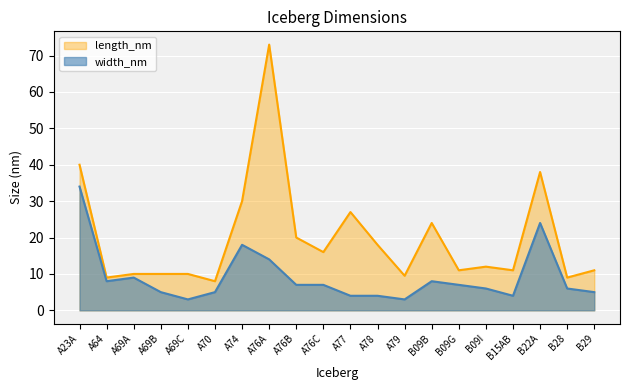

What is the minimum value for length_nm?

8.0